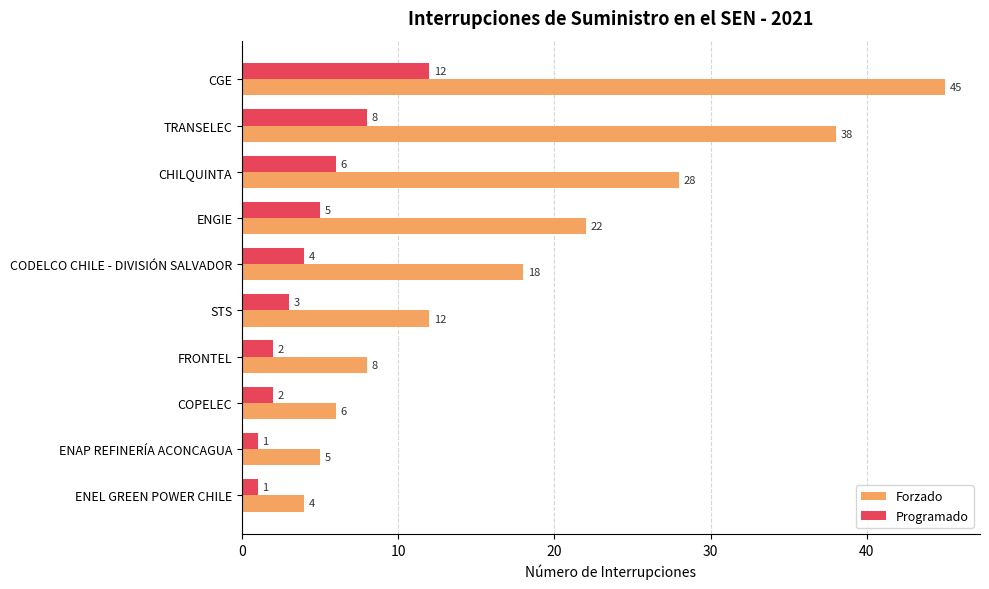

List the series in order of their peak value, highest first.

Forzado, Programado